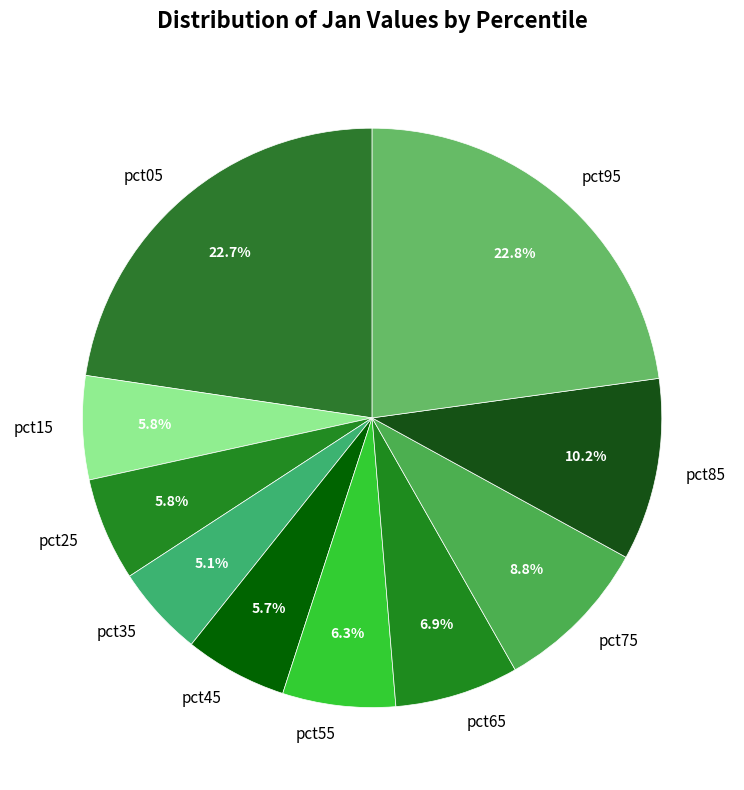

Is pct95 the majority of the pie?

No